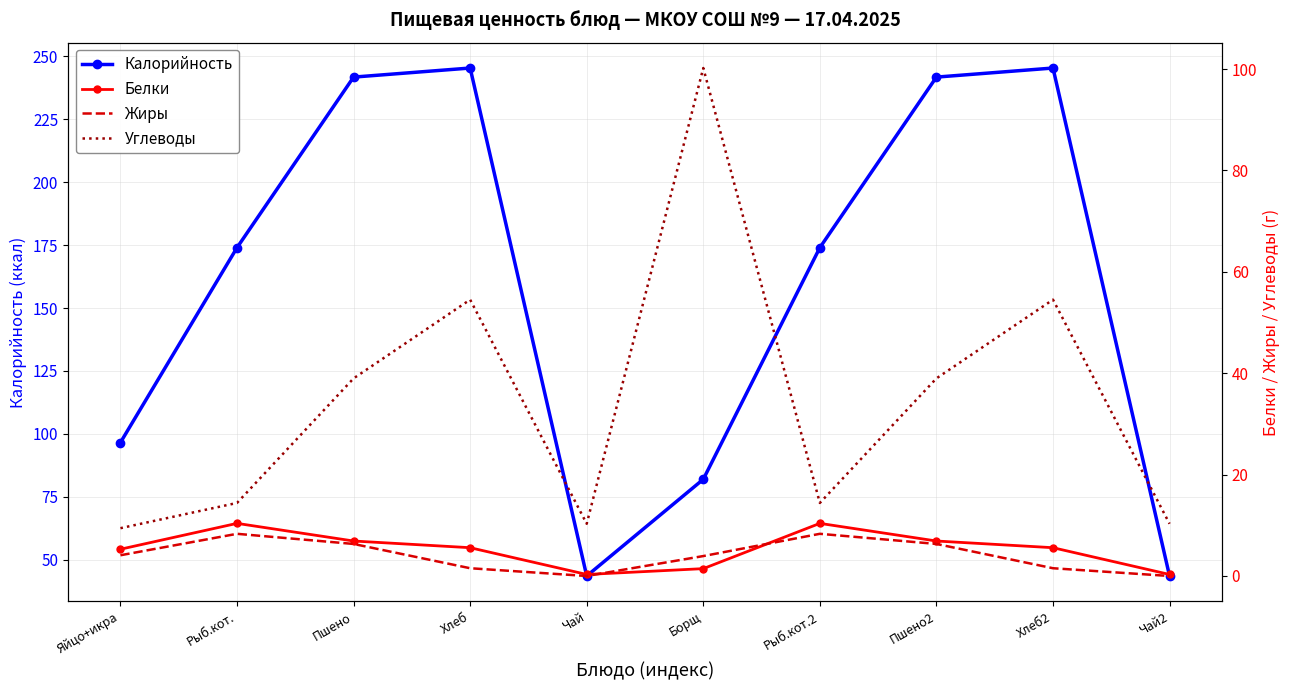

What is the label of the 8th point from the left?

Пшено2